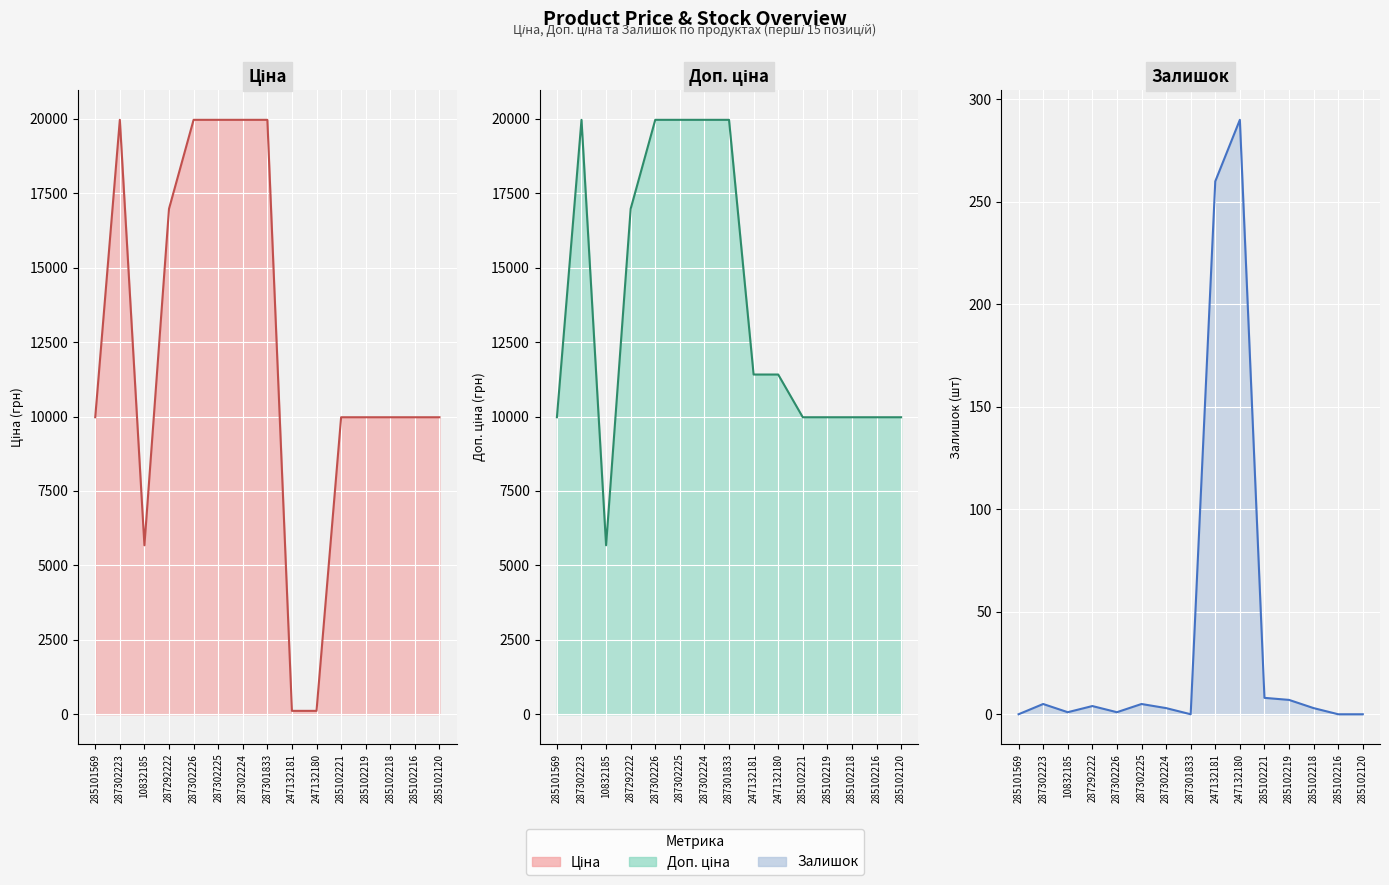

What is the total value across all series at 10832185?

11348.6